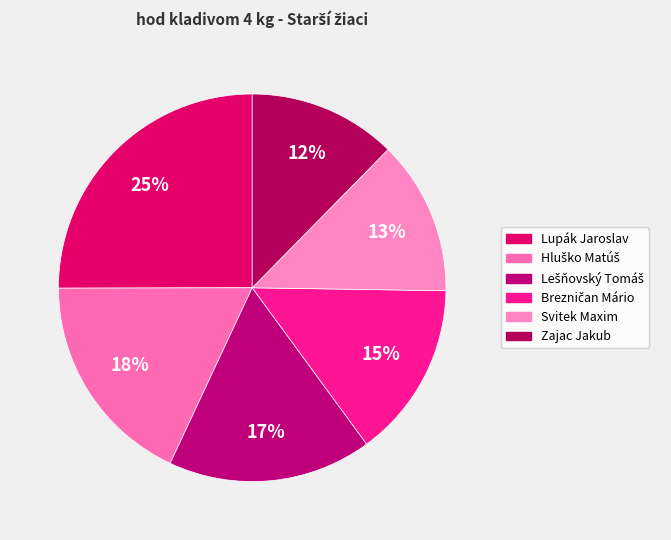

What is the change in value from Hluško Matúš to Zajac Jakub?

-8.1